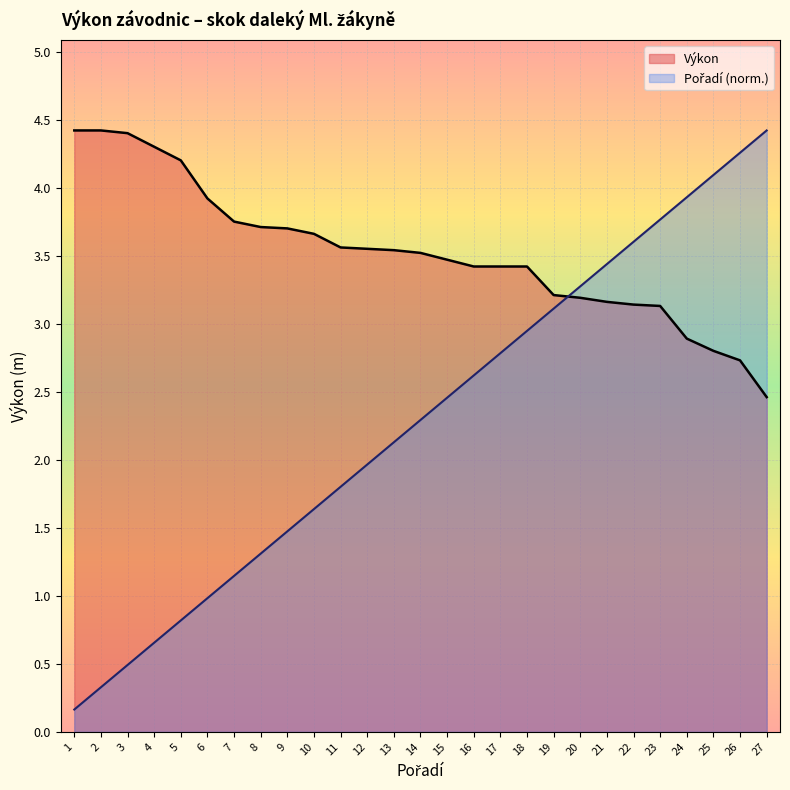

How many lines are shown in the chart?

2